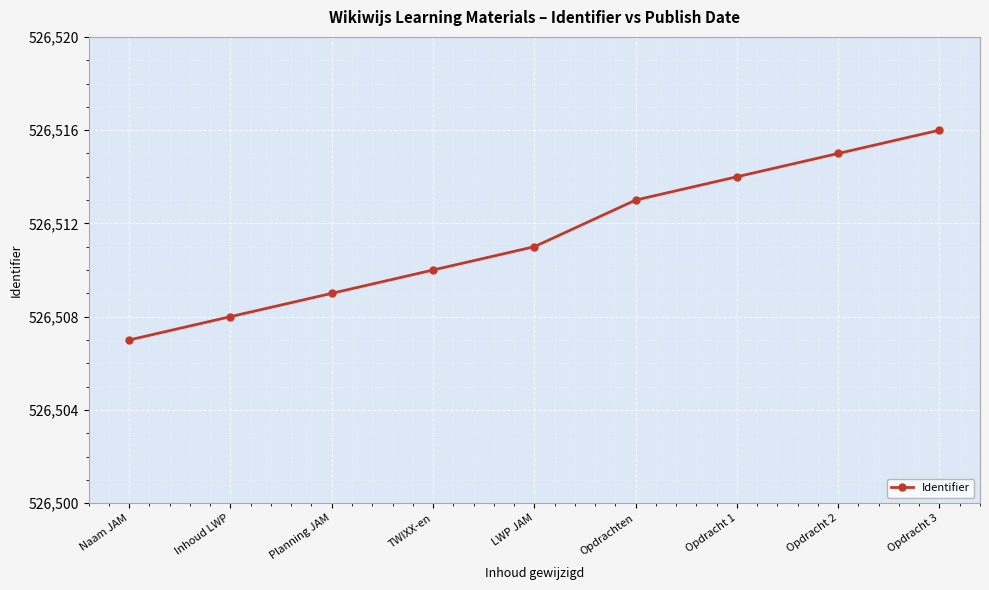

How many values are between 526509 and 526514?

5